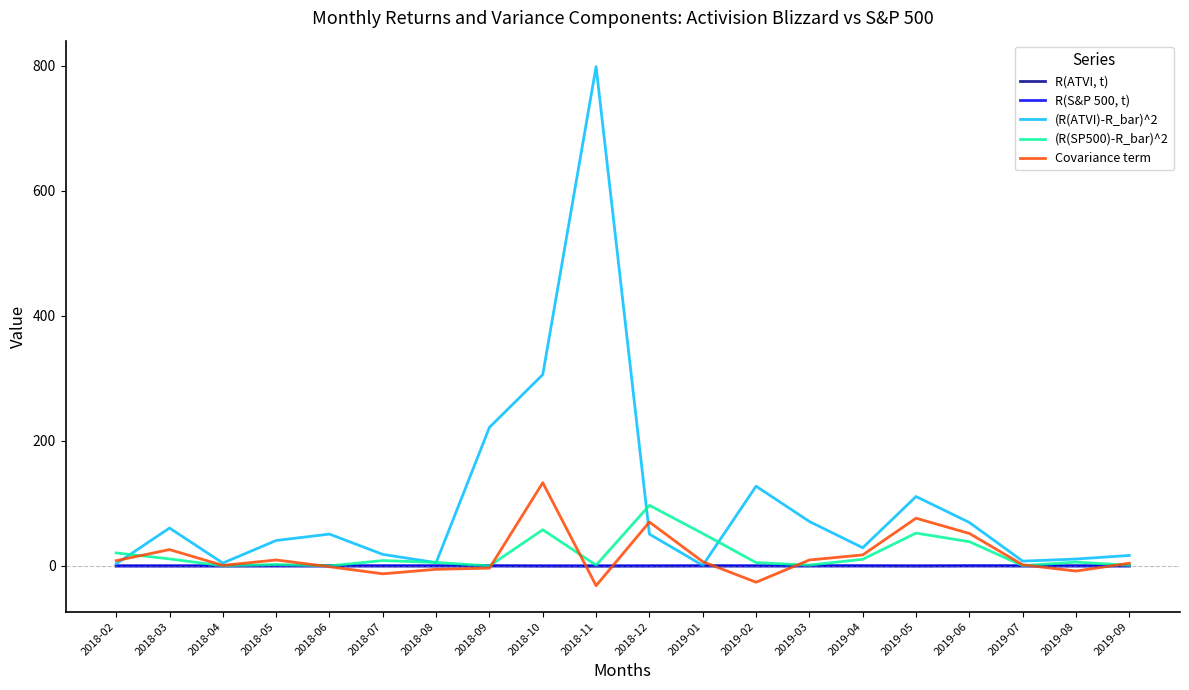

True or false: (R(ATVI)-R_bar)^2 has more than 2 points higher than both neighbors.

True